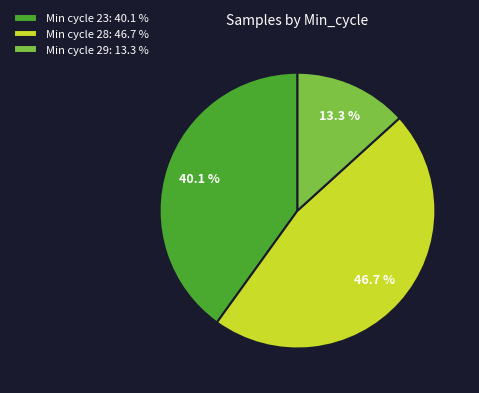

What percentage is NOT represented by Min cycle 29: 13.3 %?

86.7%